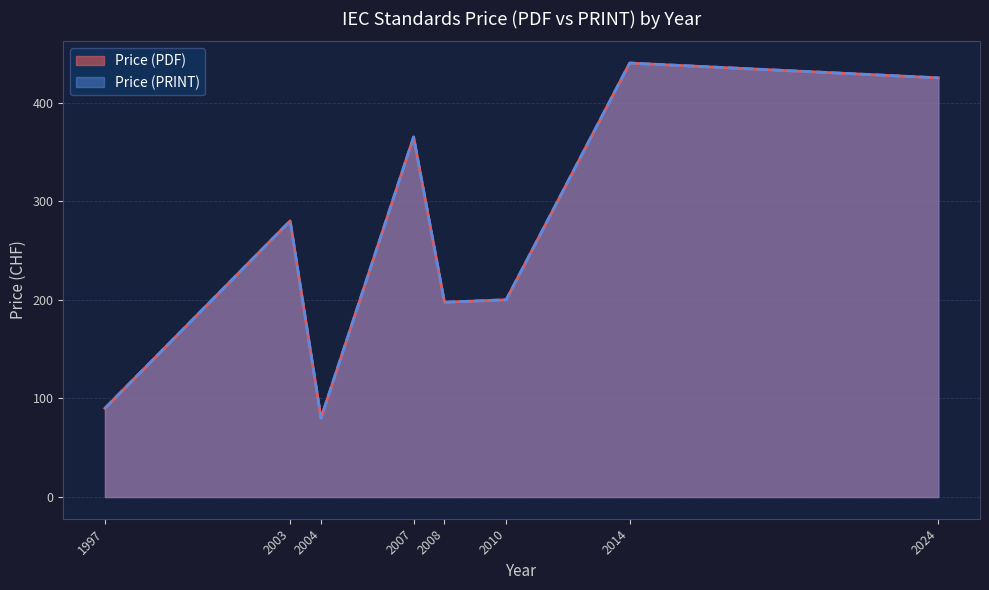

How many series are shown in this chart?

2